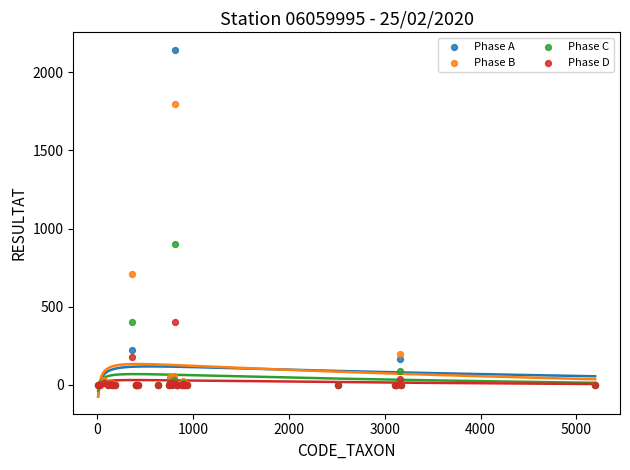

Across all series, what Y value is closest to 1072?

900